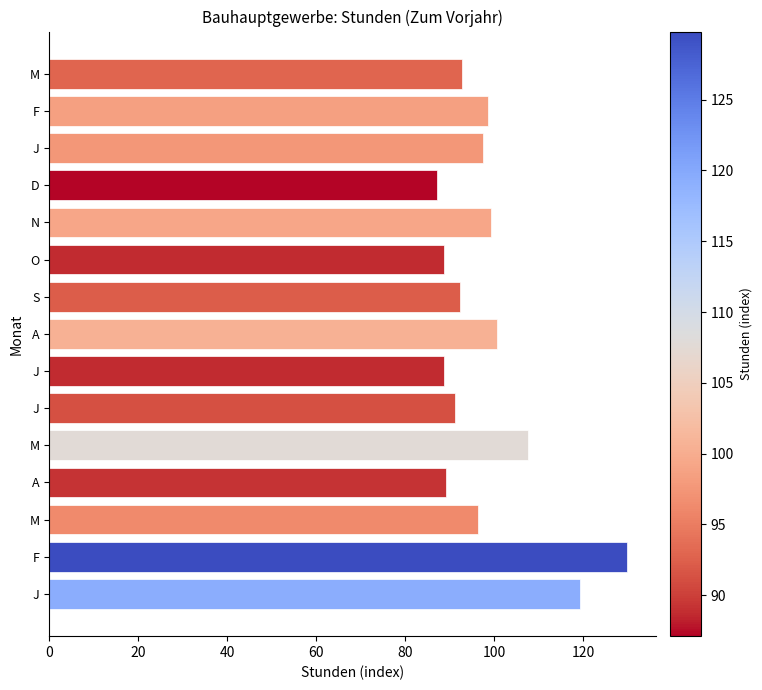

How many bars are there in total?

15